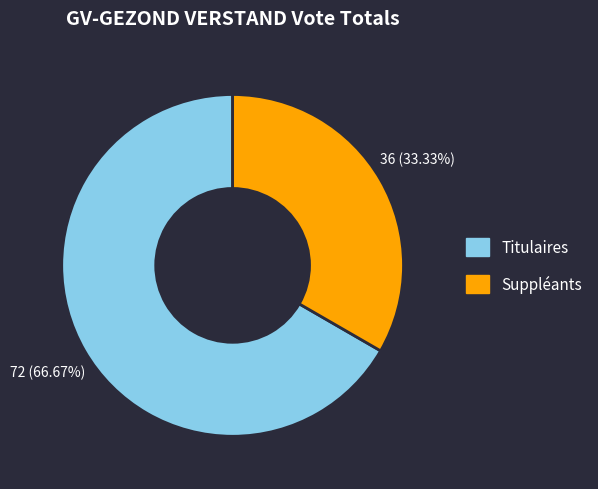

Is it true that Titulaires is 67% of the pie?

True